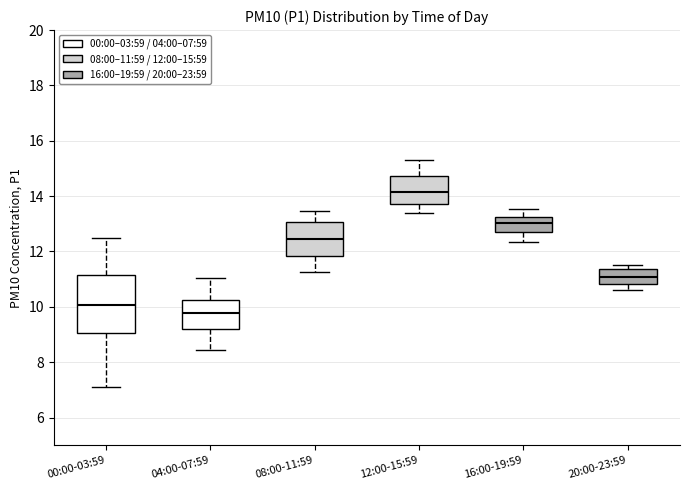

Reading left to right, read every box against the y-axis: the position of its median line, the range the box covers, and the ends of its whiskers. The values are not printed on the chart, so give them approximately, as read against the axis.

00:00-03:59: median 10.0, box 9.0 to 11.2, whiskers 7.2 to 12.6
04:00-07:59: median 9.8, box 9.2 to 10.2, whiskers 8.4 to 11.0
08:00-11:59: median 12.4, box 11.8 to 13.0, whiskers 11.2 to 13.4
12:00-15:59: median 14.2, box 13.8 to 14.8, whiskers 13.4 to 15.4
16:00-19:59: median 13.0, box 12.8 to 13.2, whiskers 12.4 to 13.6
20:00-23:59: median 11.0, box 10.8 to 11.4, whiskers 10.6 to 11.6